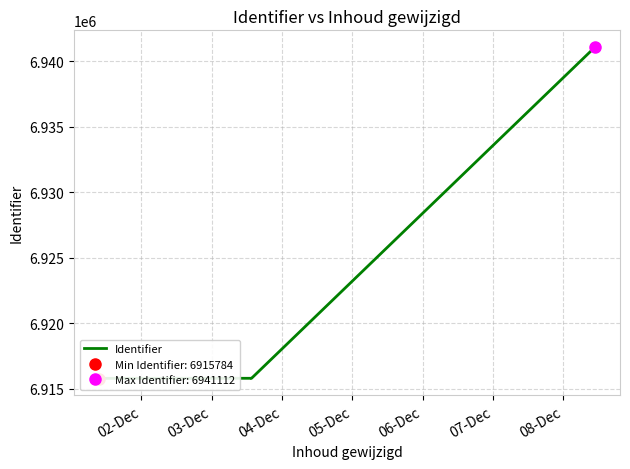

How many data points are less than 6915815?

3